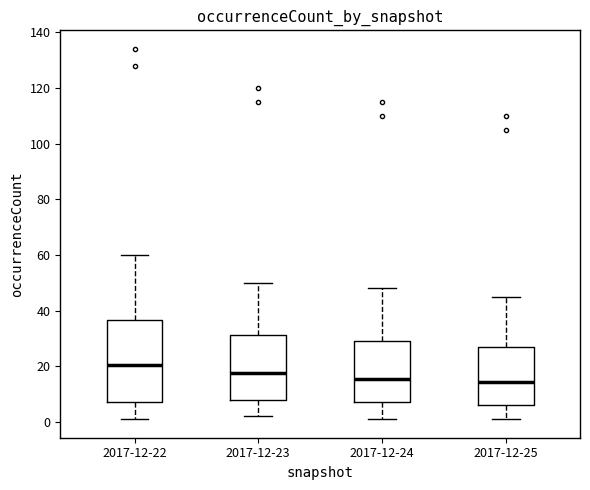

Which box has the highest median line?

2017-12-22